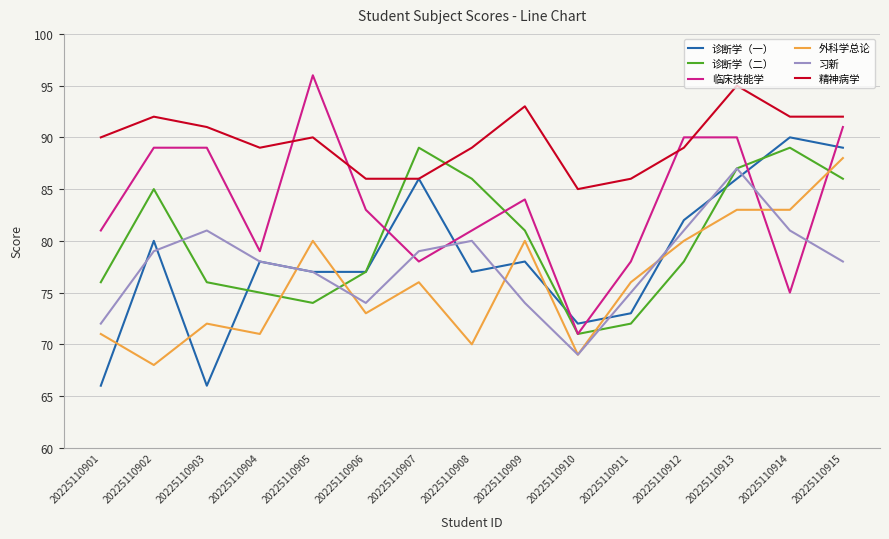

Rank the series at 20225110902 from lowest to highest value.

外科学总论, 习新, 诊断学（一）, 诊断学（二）, 临床技能学, 精神病学